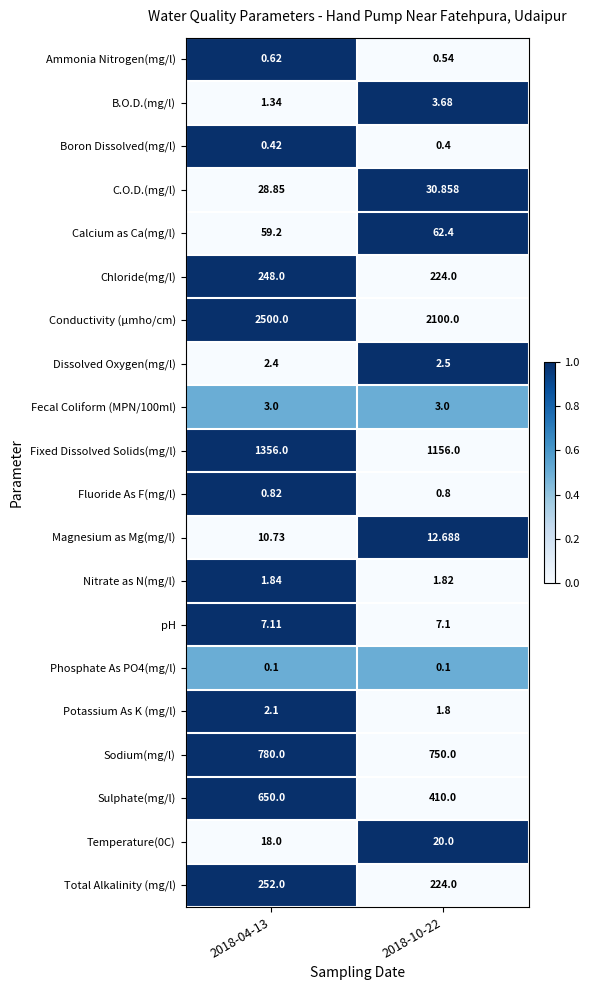

Count the number of data series in this chart.

20